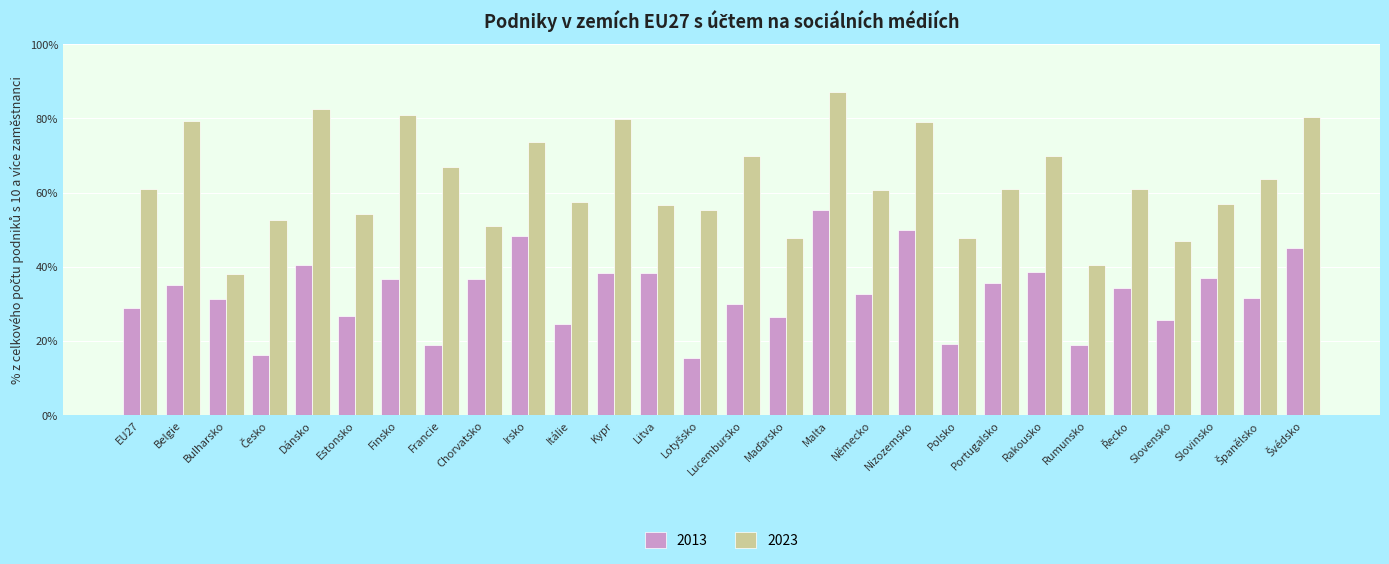

Are the bars grouped side by side (vs. stacked)?

Yes